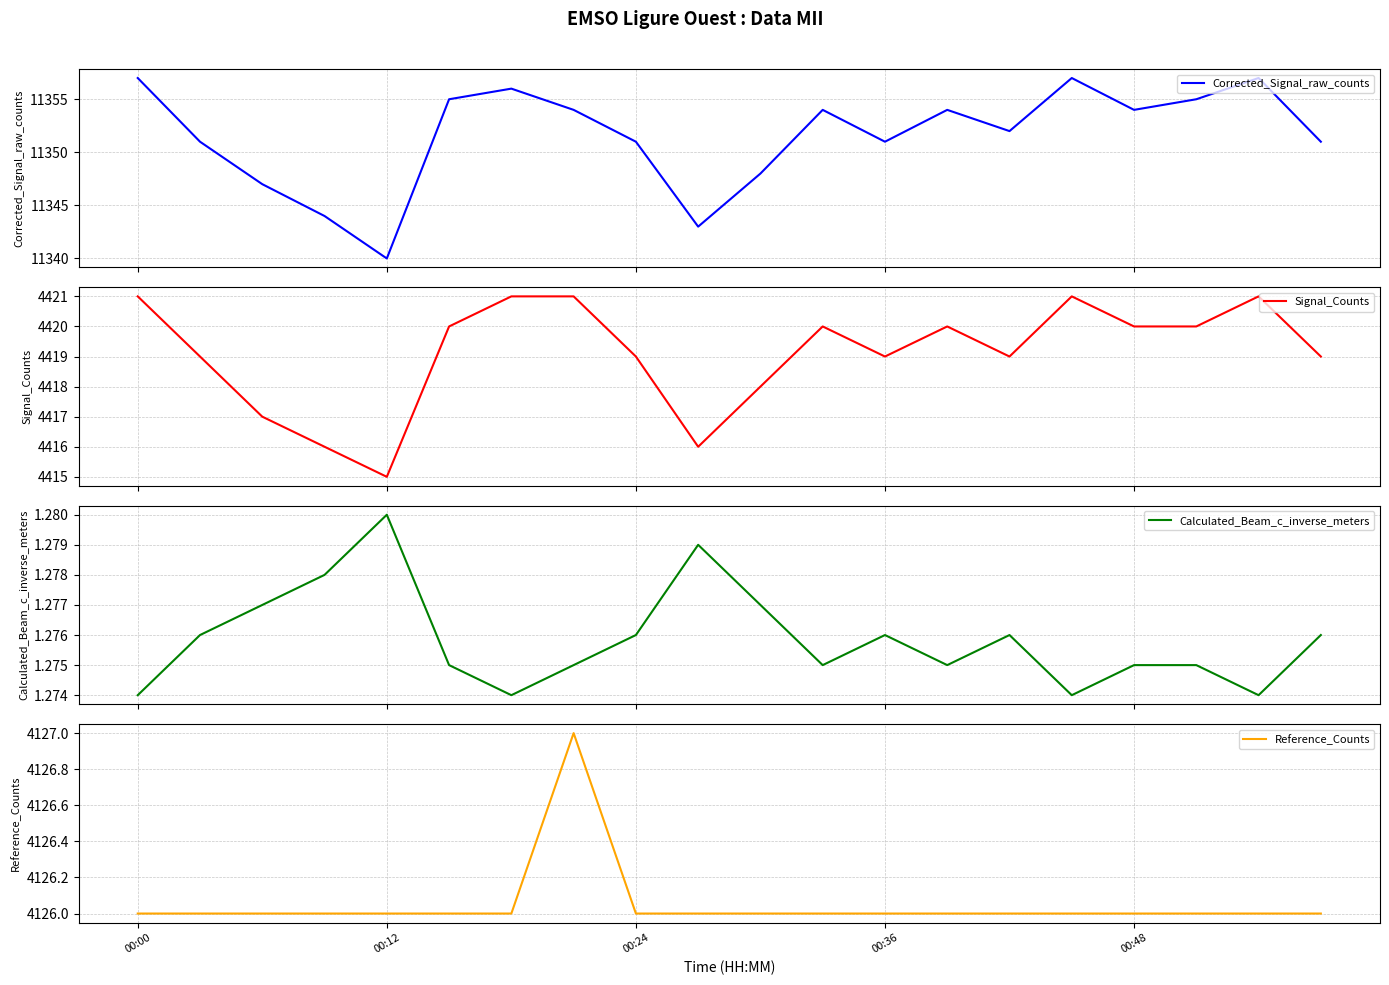

The value of Corrected_Signal_raw_counts at 13 is 2458.1. True or false?

False